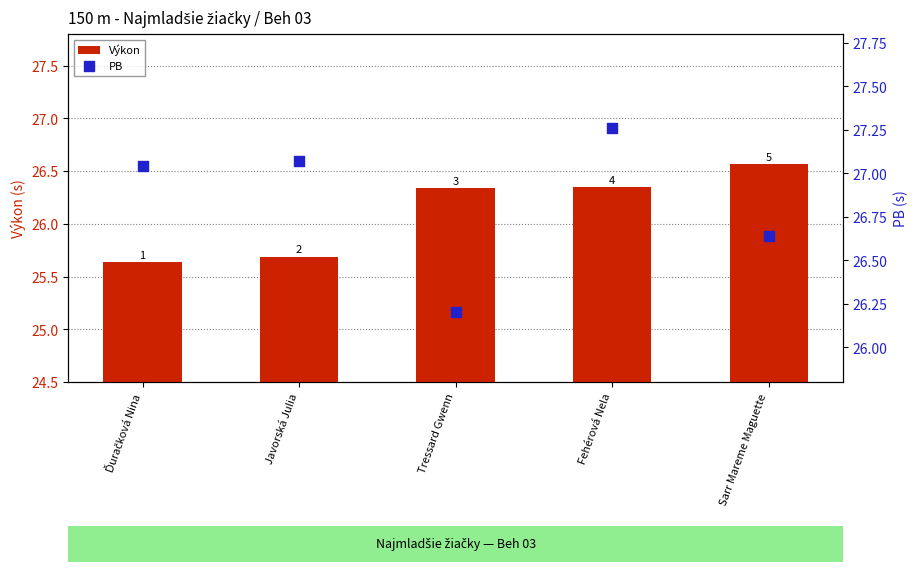

Which series reaches the minimum Y coordinate?

Výkon